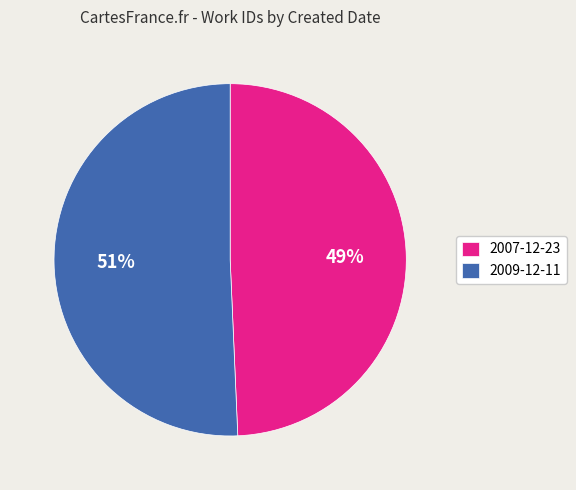

Between 2009-12-11 and 2007-12-23, which is larger?

2009-12-11